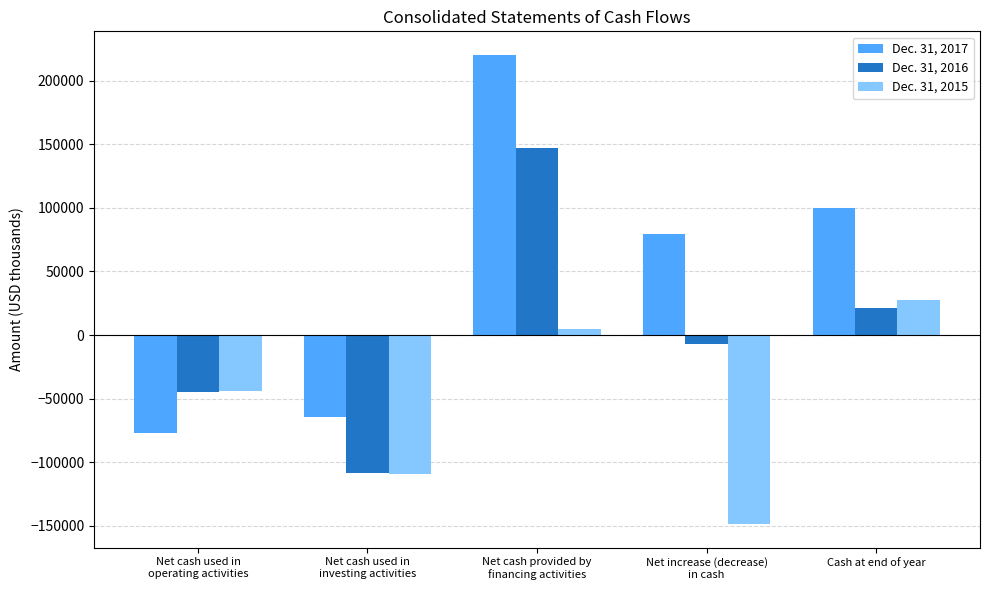

What position from the right is Cash at end of year?

1